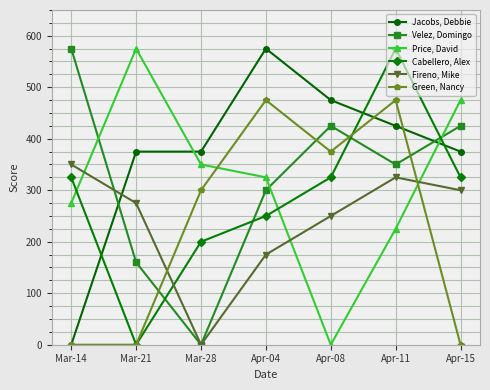

What are all the series names shown in the legend?

Jacobs, Debbie, Velez, Domingo, Price, David, Cabellero, Alex, Fireno, Mike, Green, Nancy